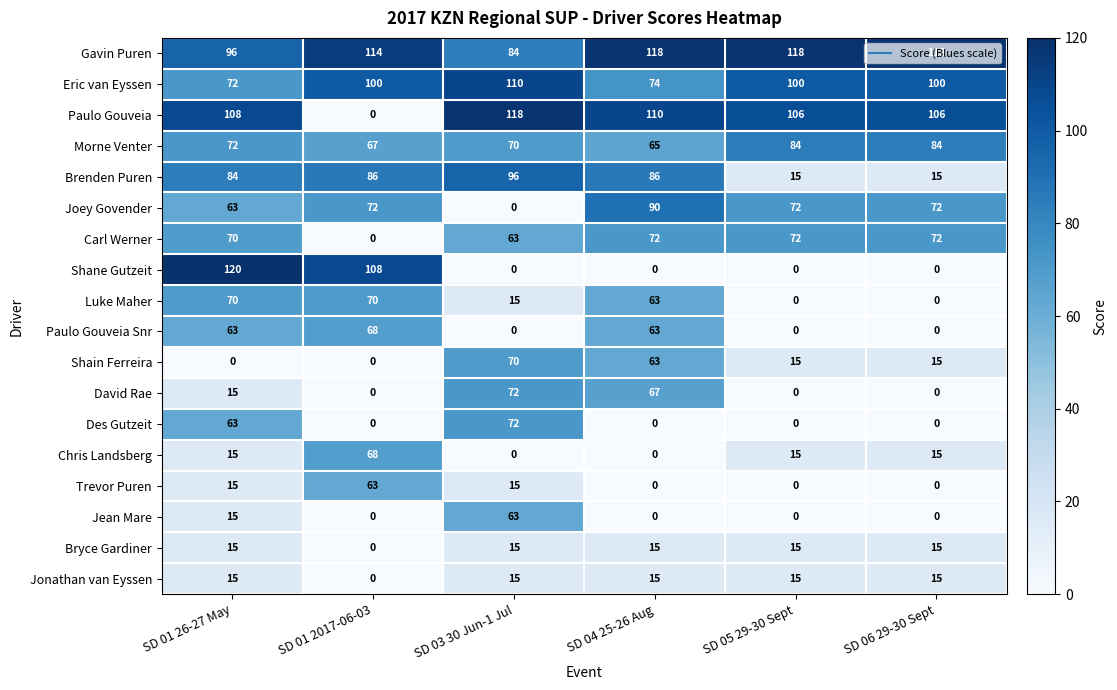

Which series has the largest range (max minus min)?

Shane Gutzeit